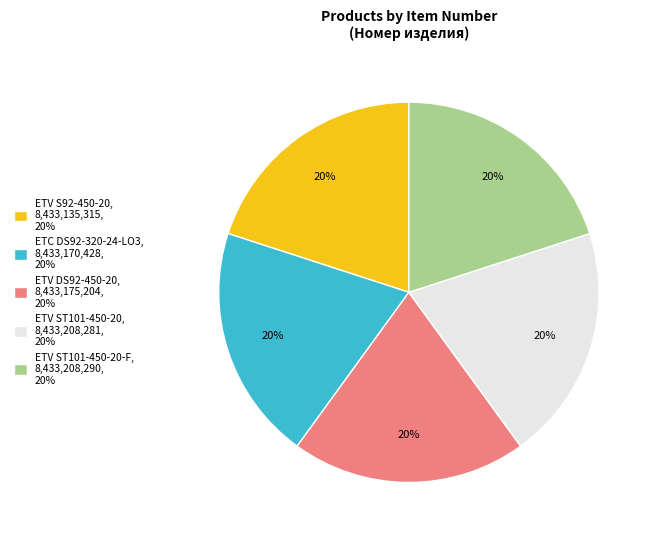

Is ETV ST101-450-20-F, 8,433,208,290, 20% the majority of the pie?

No